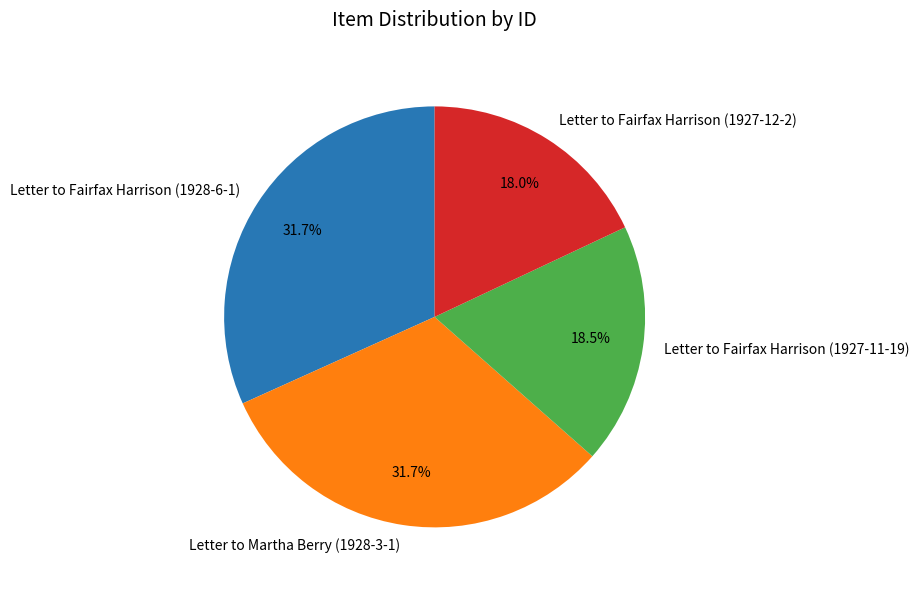

To the nearest percent, what is the average slice percentage?

25%